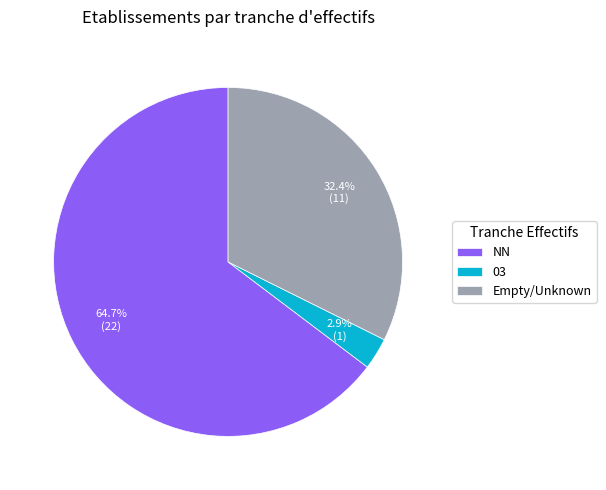

What is the largest slice in the pie chart?

NN